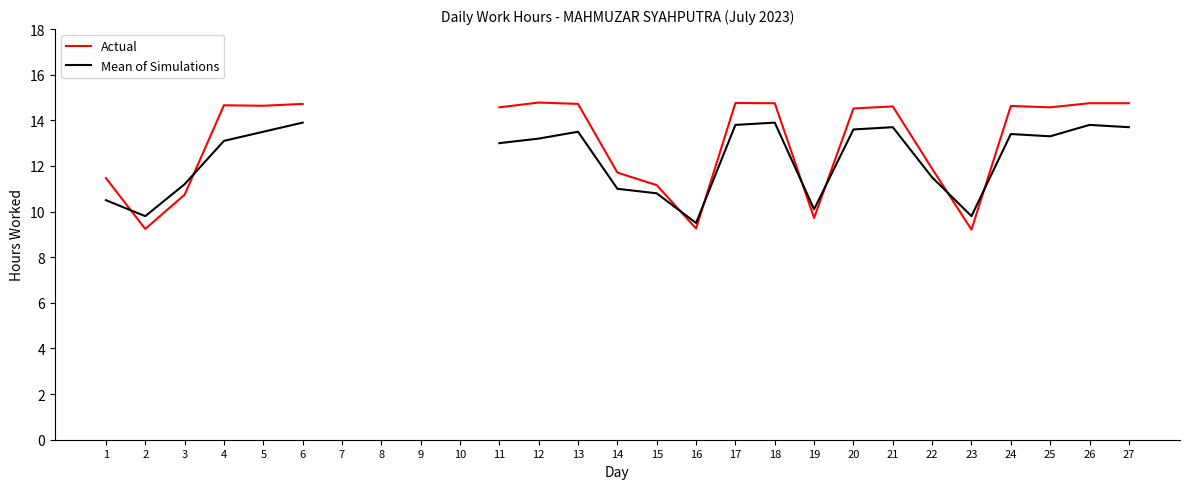

At how many categories does at least one series exceed 10?

20